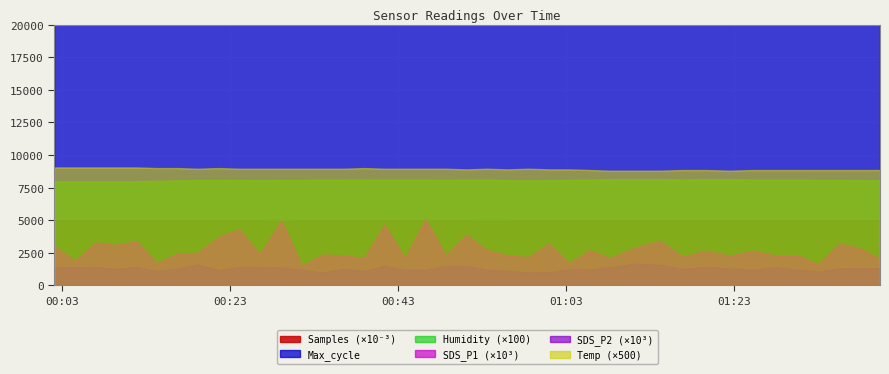

At how many categories does at least one series exceed 4513909?

40